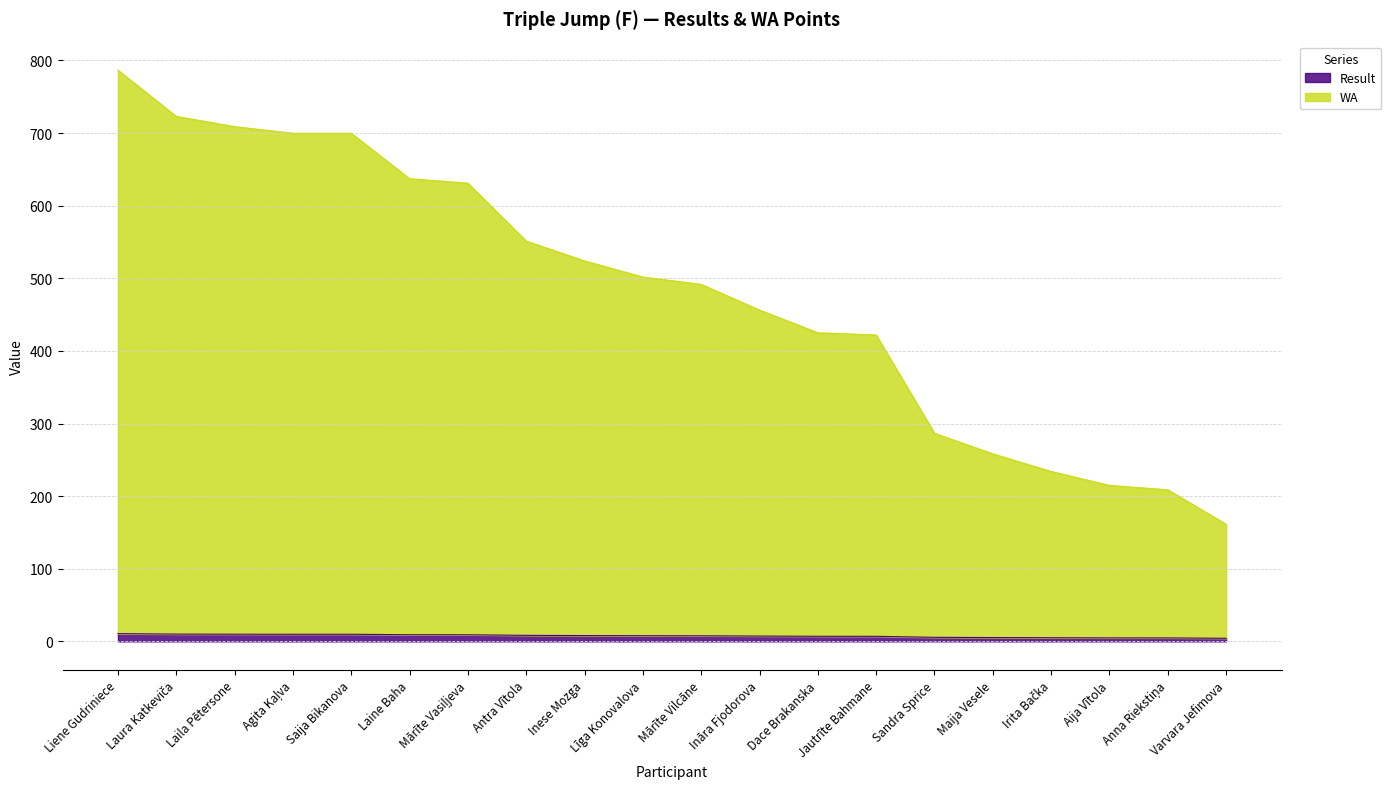

Reading left to right, what are all the values shown in this chart?

Result: Liene Gudriniece=10.6	Laura Katkeviča=10.0	Laila Pētersone=9.8	Agita Kaļva=9.8	Saija Bikanova=9.8	Laine Baha=9.1	Mārīte Vasiļjeva=9.1	Antra Vītola=8.2	Inese Mozga=8.0	Līga Konovalova=7.8	Mārīte Vilcāne=7.6	Ināra Fjodorova=7.3	Dace Brakanska=7.0	Jautrīte Bahmane=6.9	Sandra Sprice=5.5	Maija Vesele=5.2	Irita Bačka=5.0	Aija Vītola=4.8	Anna Riekstiņa=4.7	Varvara Jefimova=4.2
WA: Liene Gudriniece=786.6	Laura Katkeviča=723.0	Laila Pētersone=708.8	Agita Kaļva=699.8	Saija Bikanova=699.8	Laine Baha=637.1	Mārīte Vasiļjeva=631.1	Antra Vītola=551.2	Inese Mozga=524.0	Līga Konovalova=501.8	Mārīte Vilcāne=491.6	Ināra Fjodorova=456.3	Dace Brakanska=425.0	Jautrīte Bahmane=421.9	Sandra Sprice=286.5	Maija Vesele=258.2	Irita Bačka=234.0	Aija Vītola=214.8	Anna Riekstiņa=208.7	Varvara Jefimova=161.2